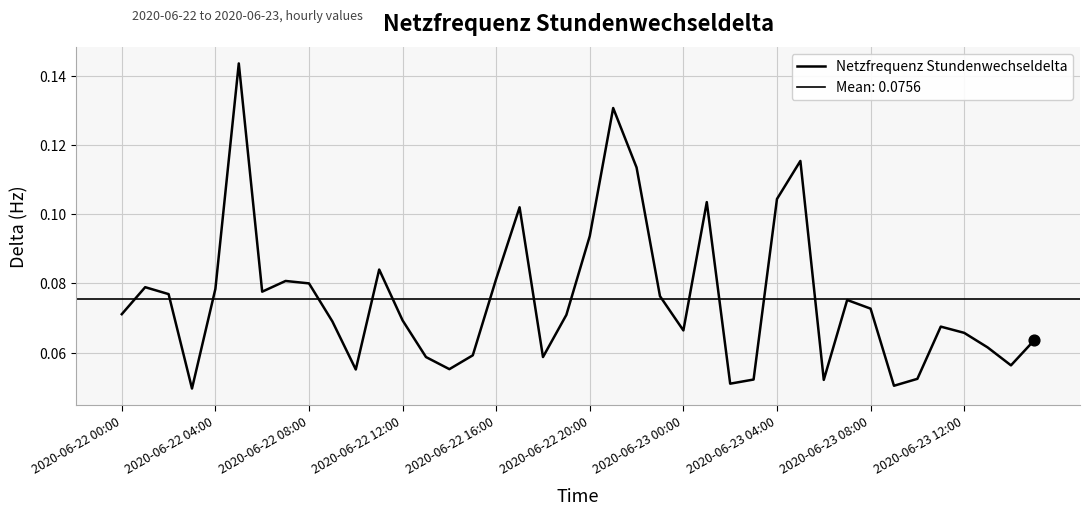

Which has a higher value, 22 or 26?

22